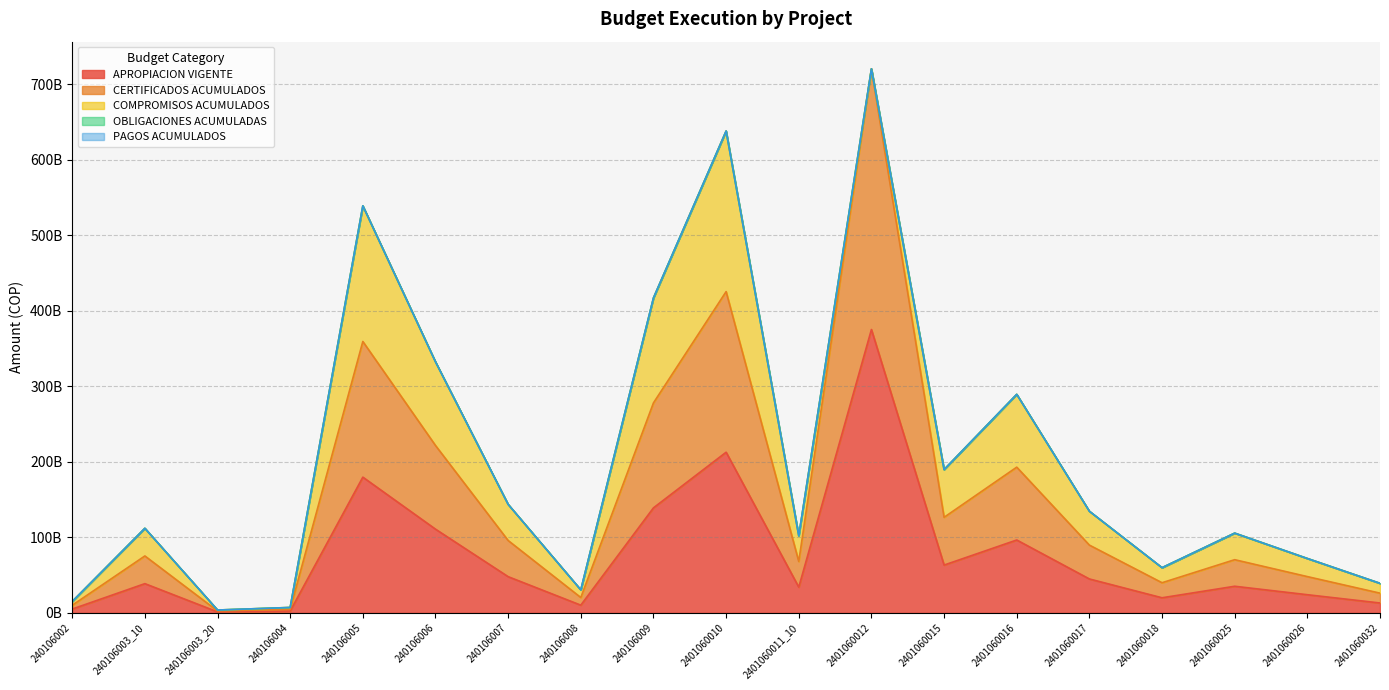

Where is the first local minimum for CERTIFICADOS ACUMULADOS?

240106003_20